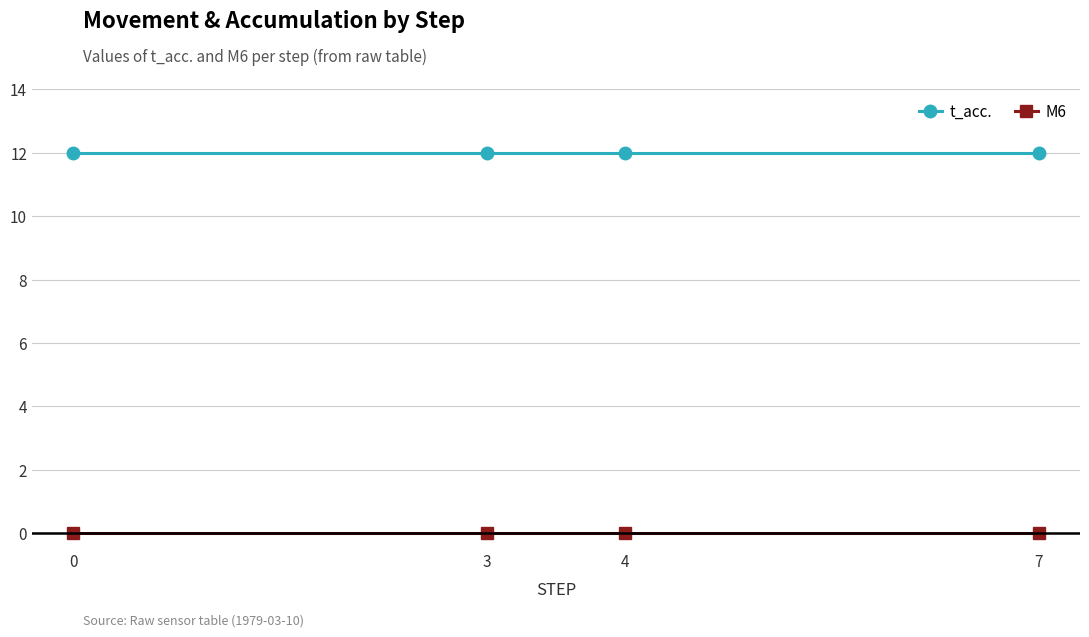

How many lines are shown in the chart?

2